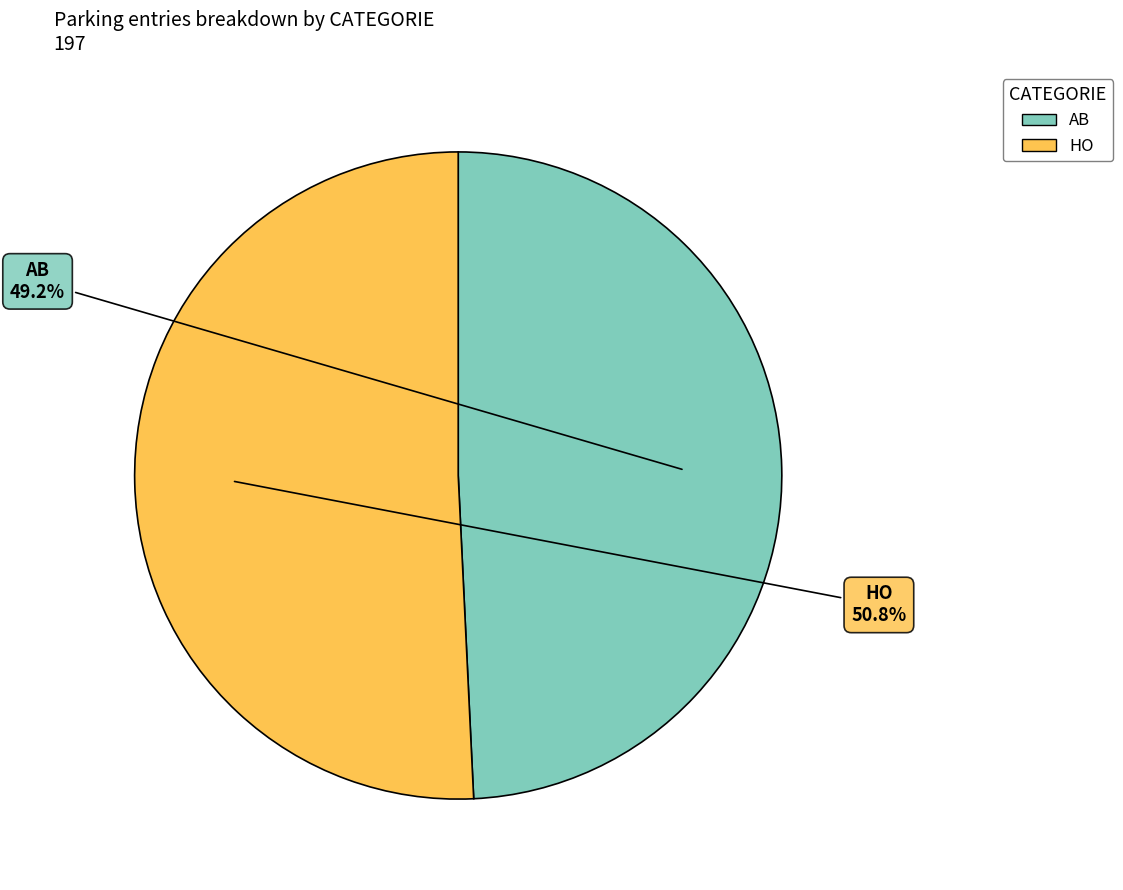

What portion of the pie excludes HO?

49.2%